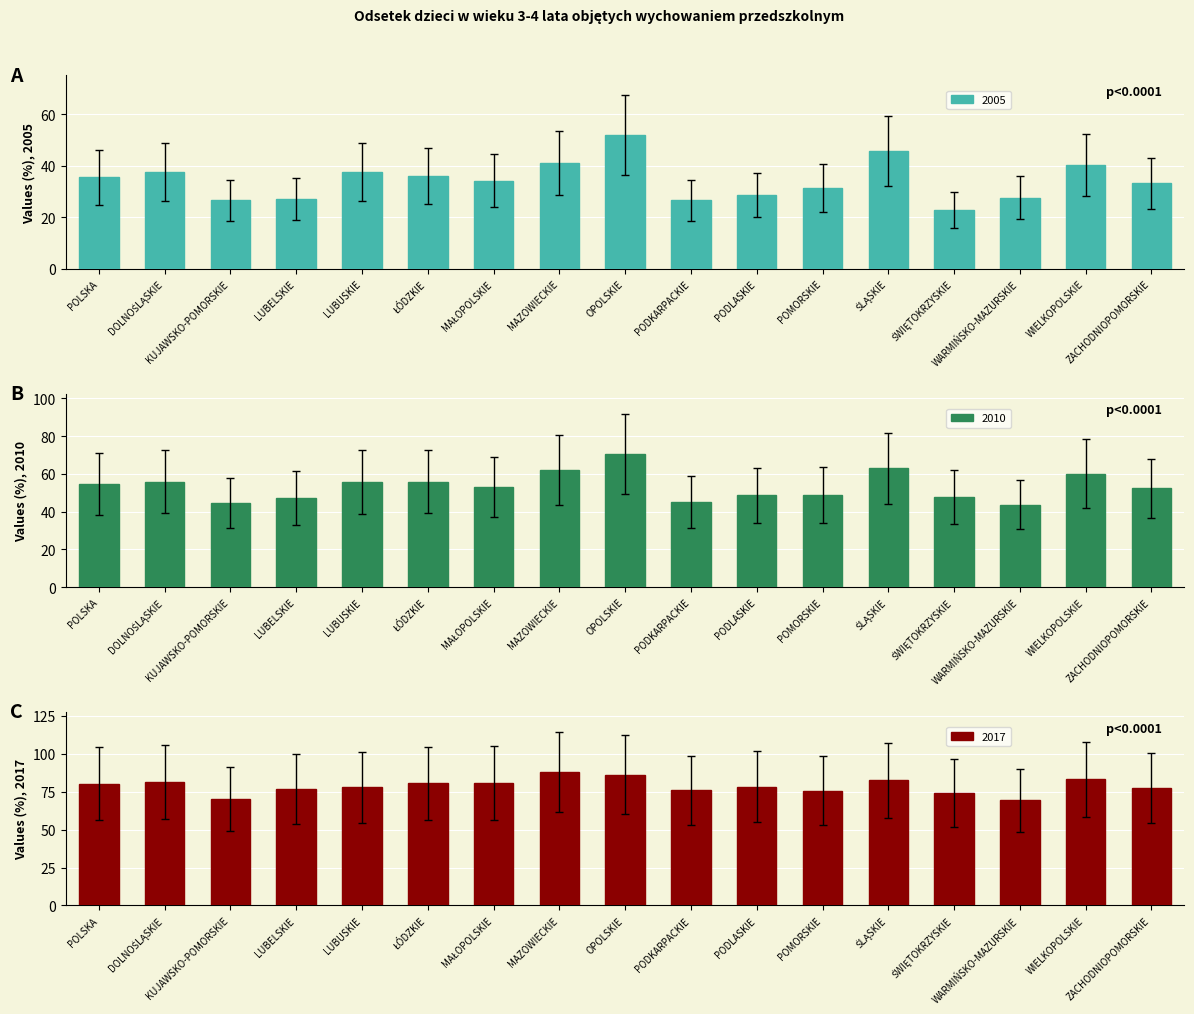

What is the approximate value of 2010 at PODKARPACKIE?

45.1